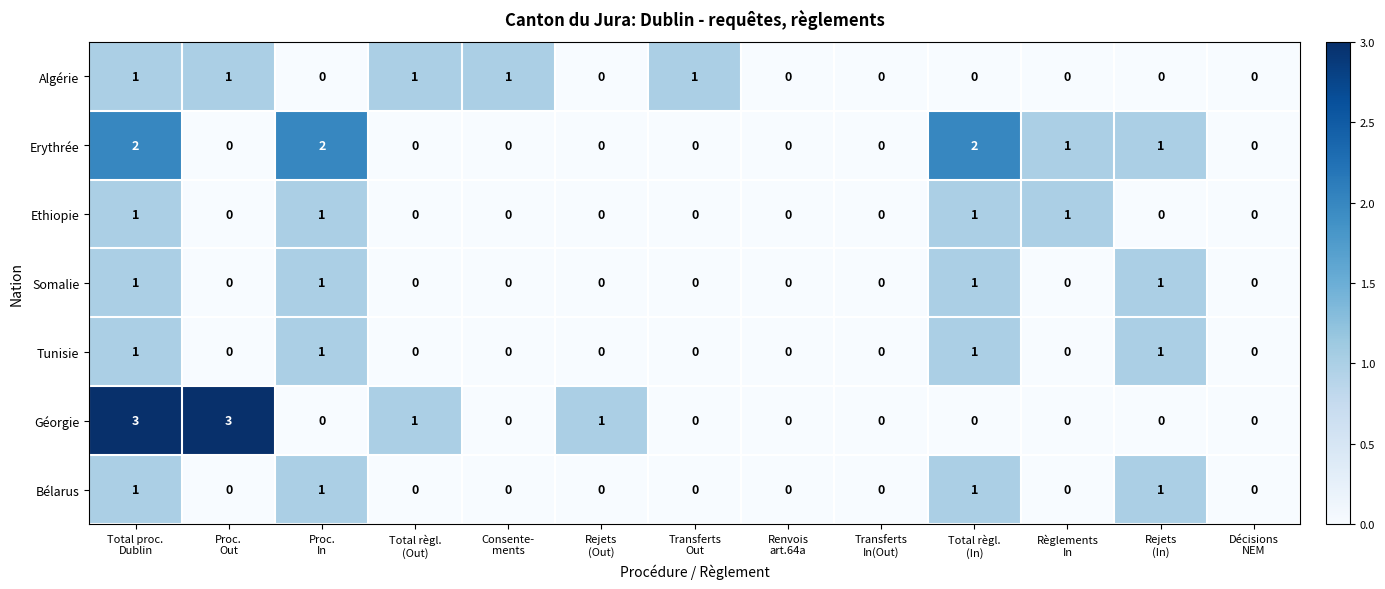

What is the sum of all Bélarus values?

4